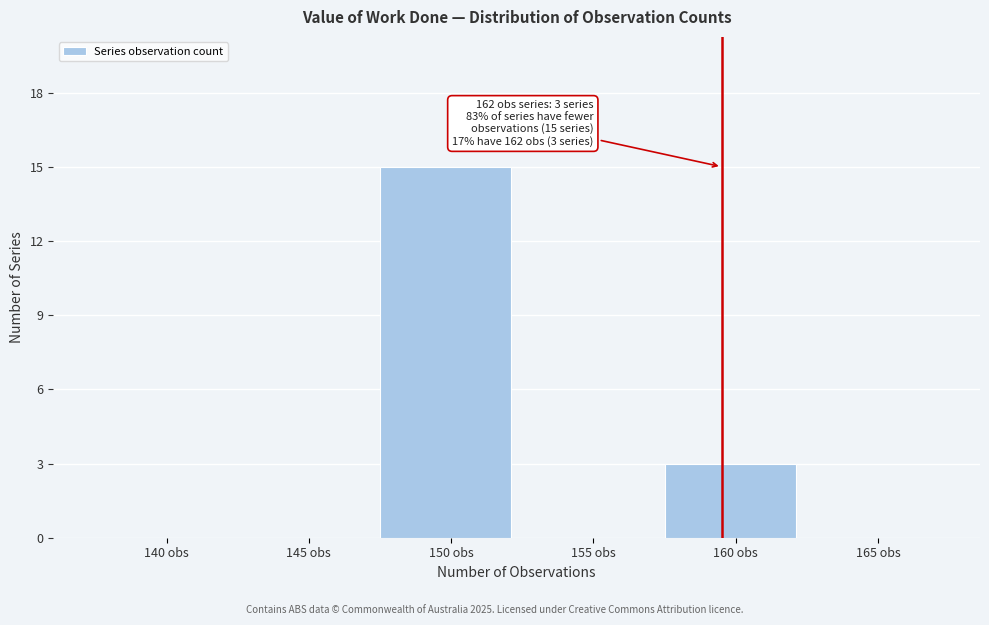

Reading left to right, transcribe all the data shown in this chart.

140 obs=0	145 obs=0	150 obs=15	155 obs=0	160 obs=3	165 obs=0